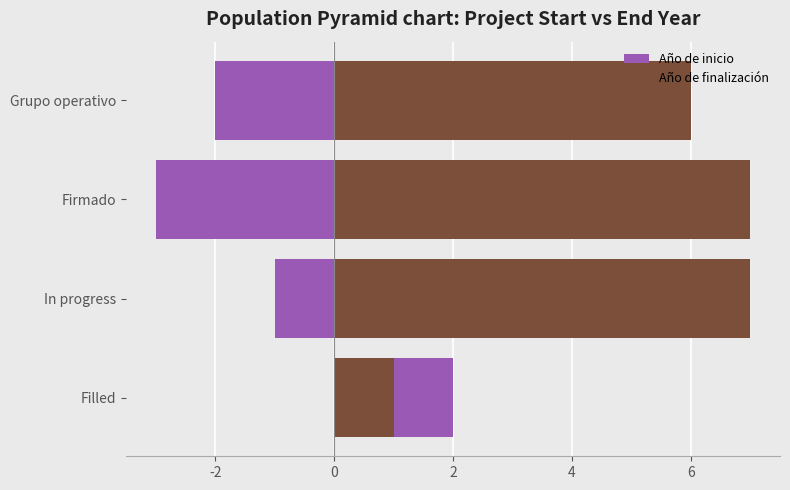

Reading left to right, what are all the values shown in this chart?

Año de inicio: 2	-1	-3	-2
Año de finalización: 1	7	7	6